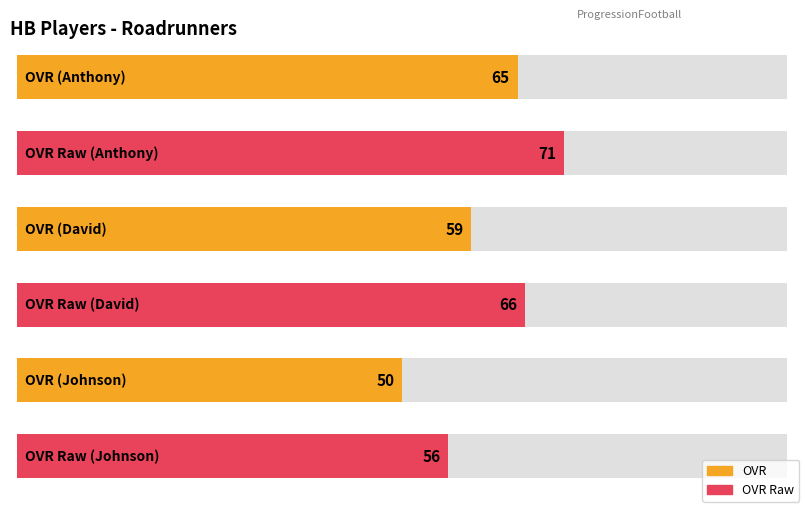

Which series changed the most between Anthony and David?

ovr